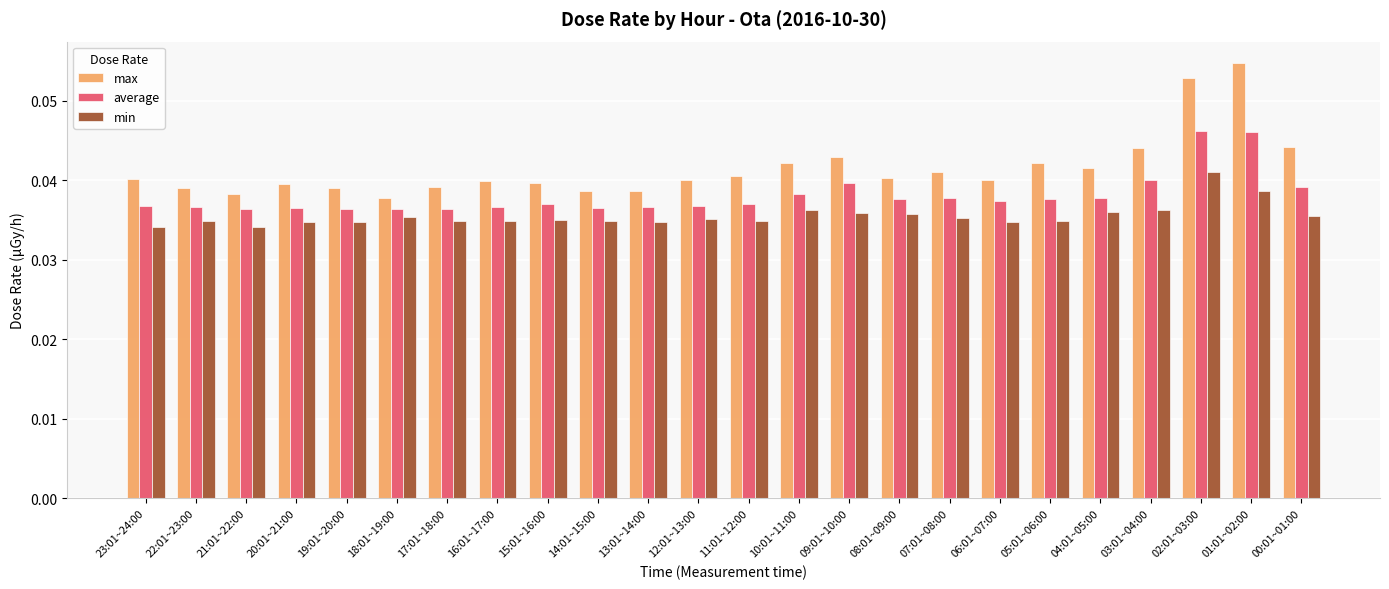

What are all the series names shown in the legend?

max, average, min